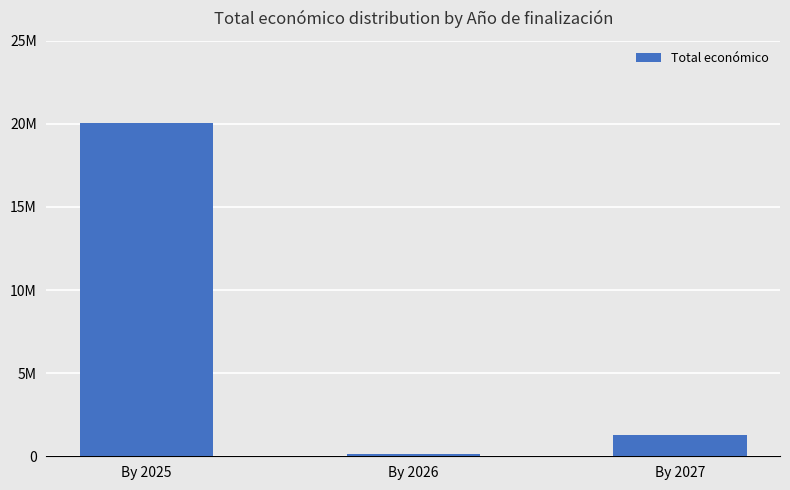

How many values exceed 1298590?

1